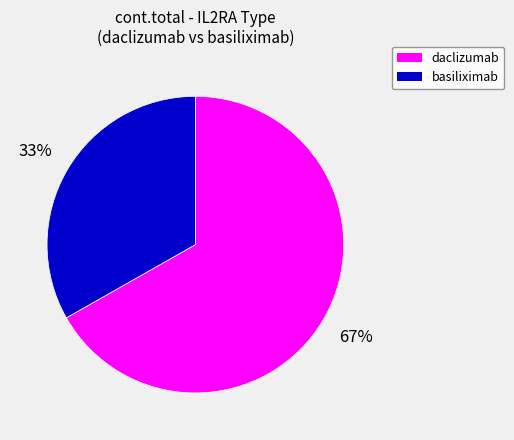

Does any single category account for the majority?

Yes